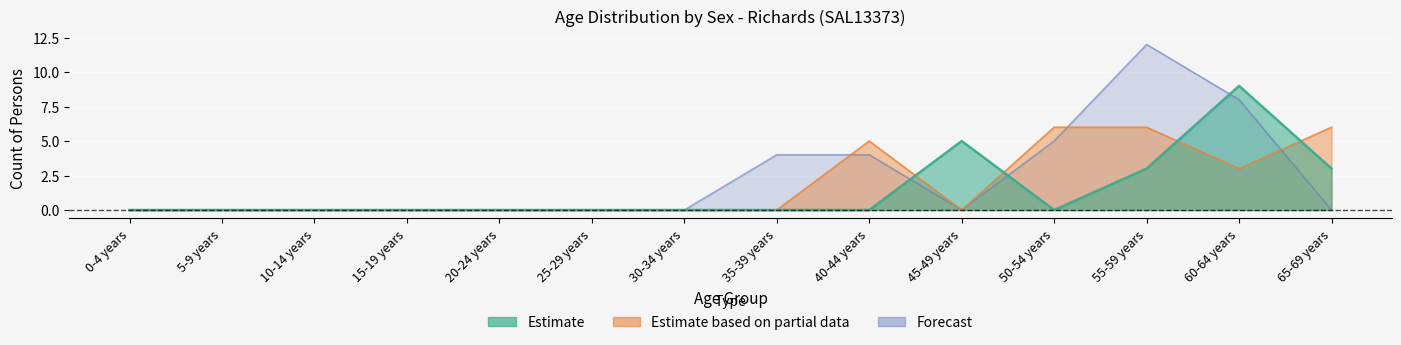

At which label is Females closest to 3?

60-64 years